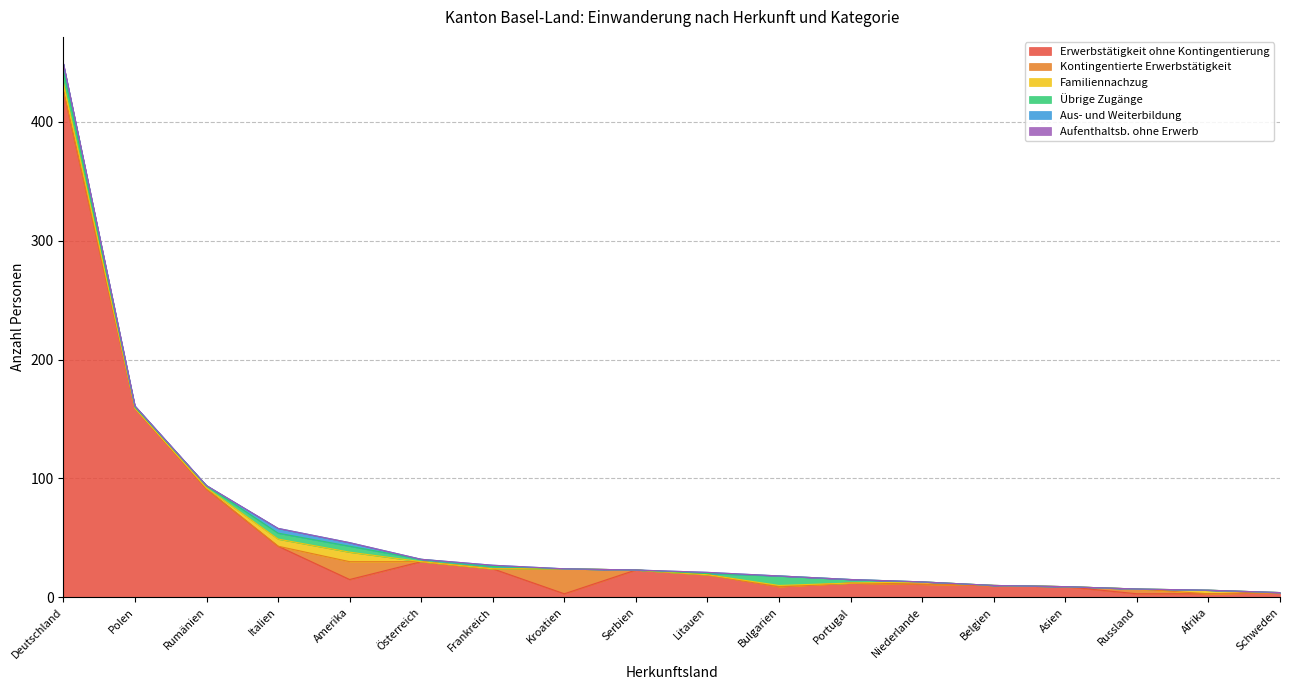

At which category is the sum across all series the highest?

Deutschland